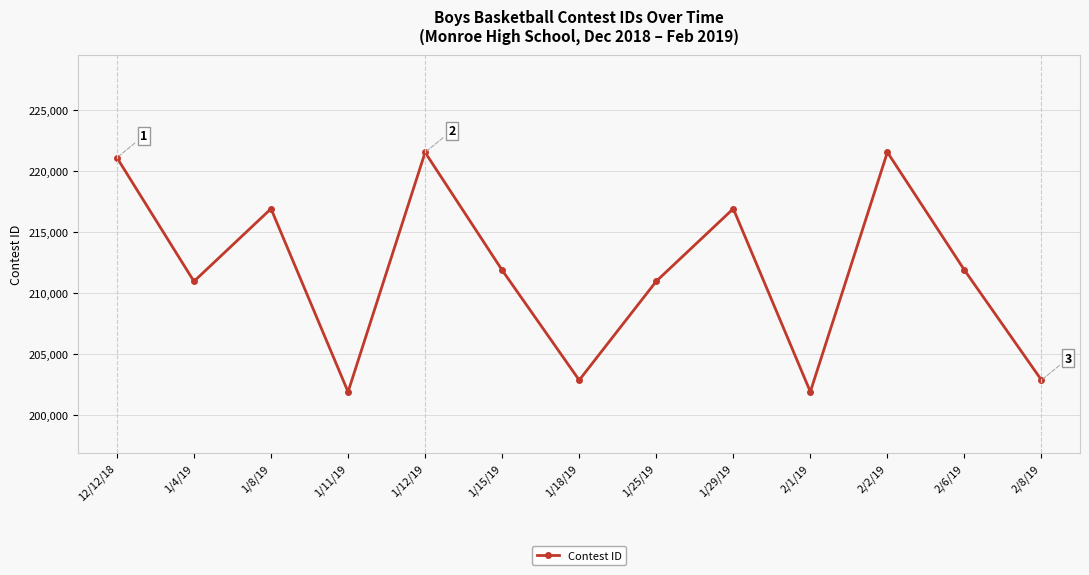

What is the change in value from 1/12/19 to 1/29/19?

-4613